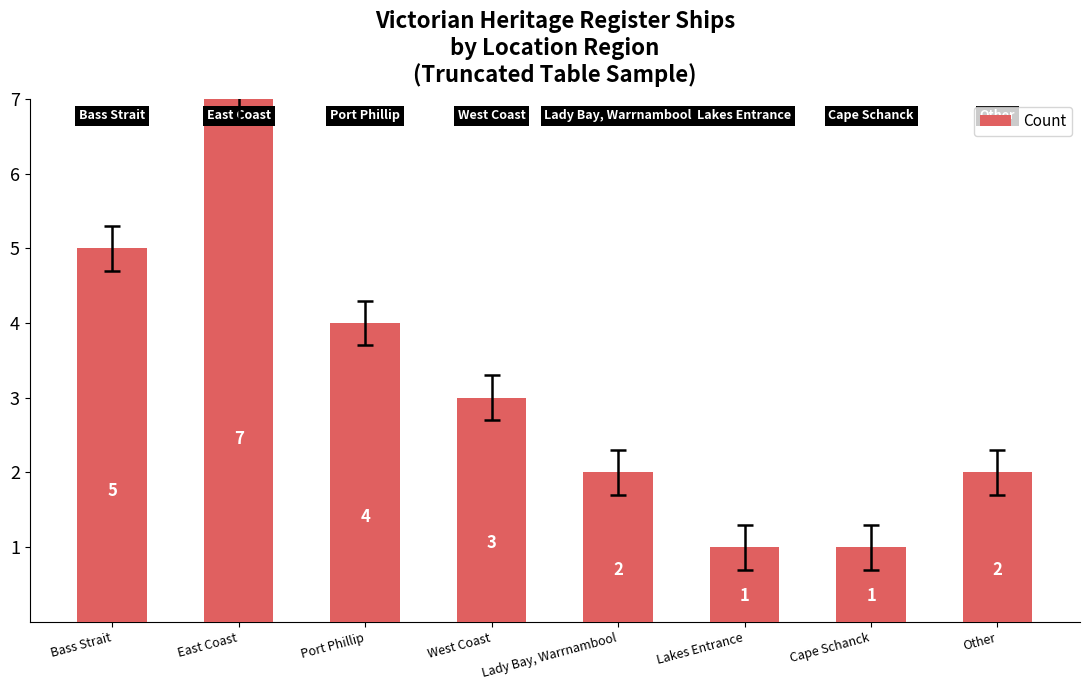

What is the maximum value shown in the chart?

7